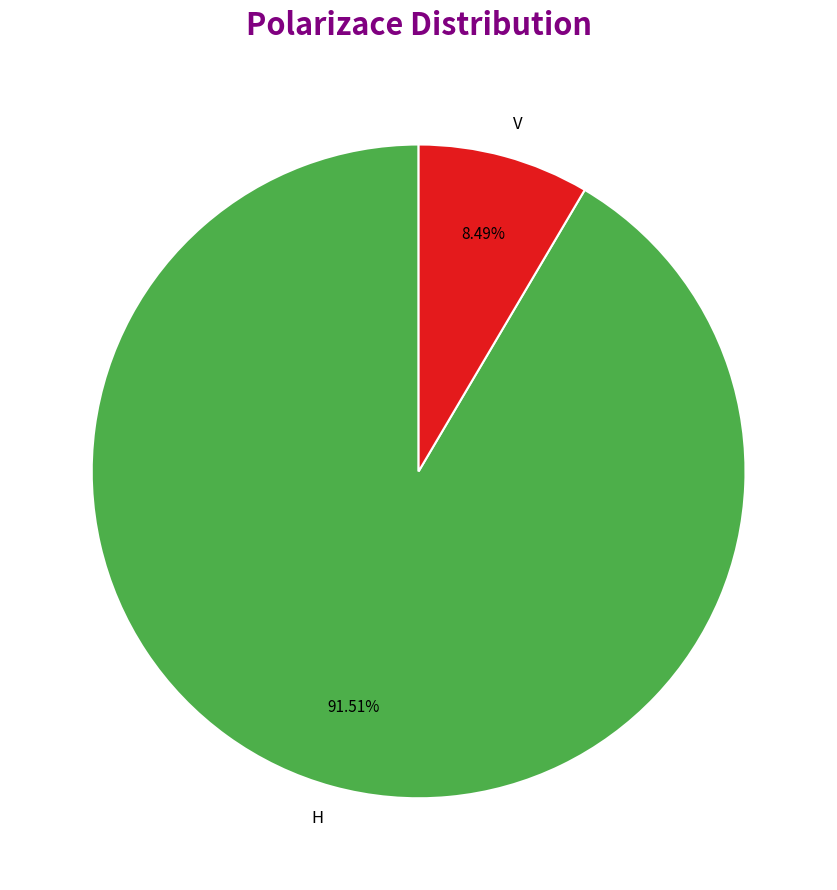

Does V represent more than half of the total?

No